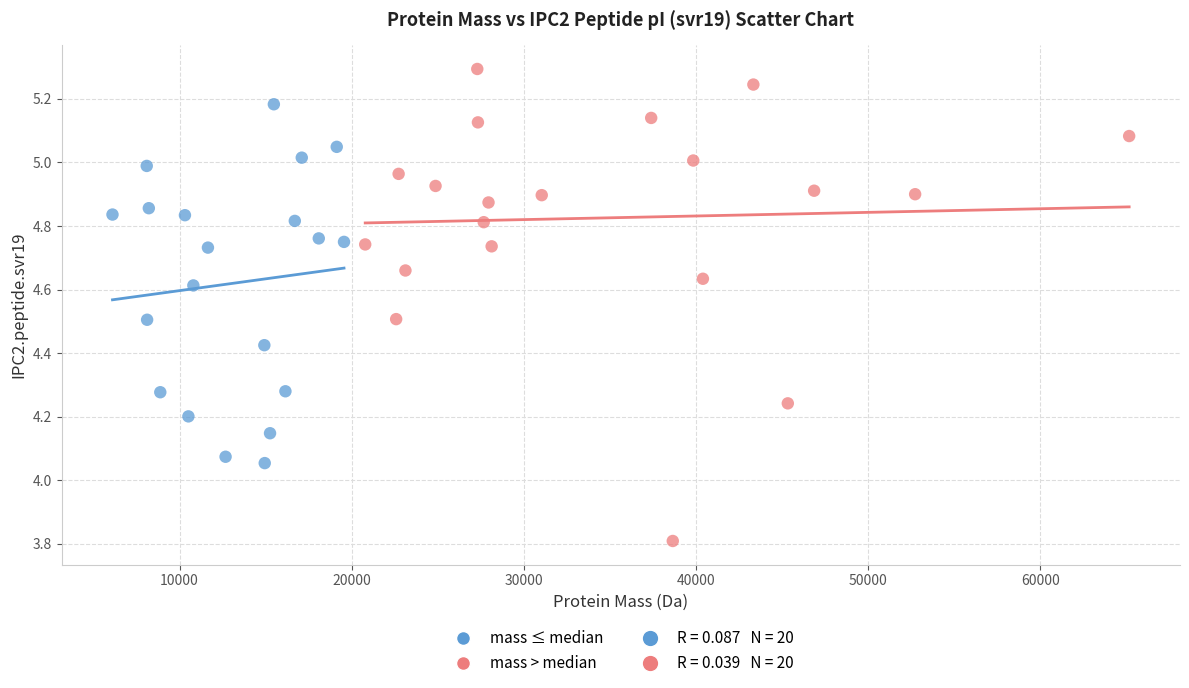

Which series contains the lowest Y value?

mass > median